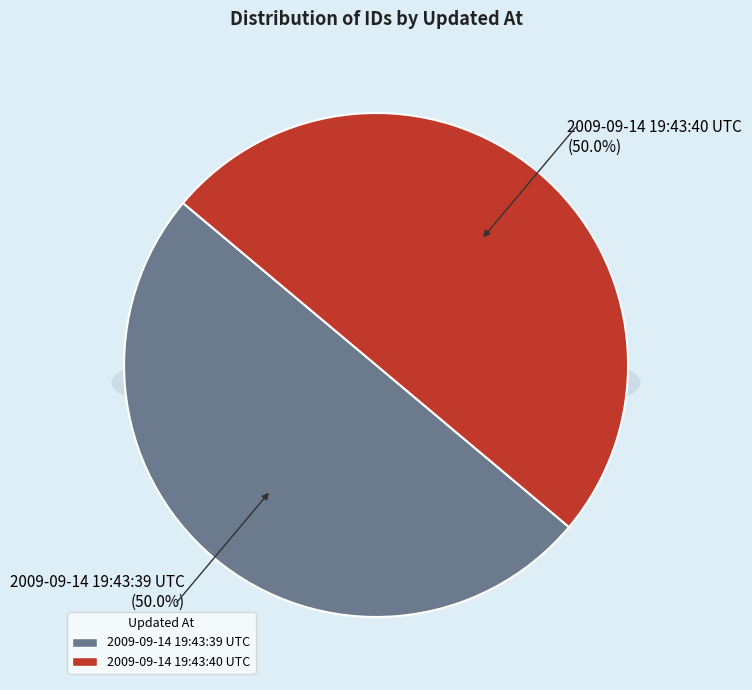

What is the largest slice in the pie chart?

2009-09-14 19:43:40 UTC